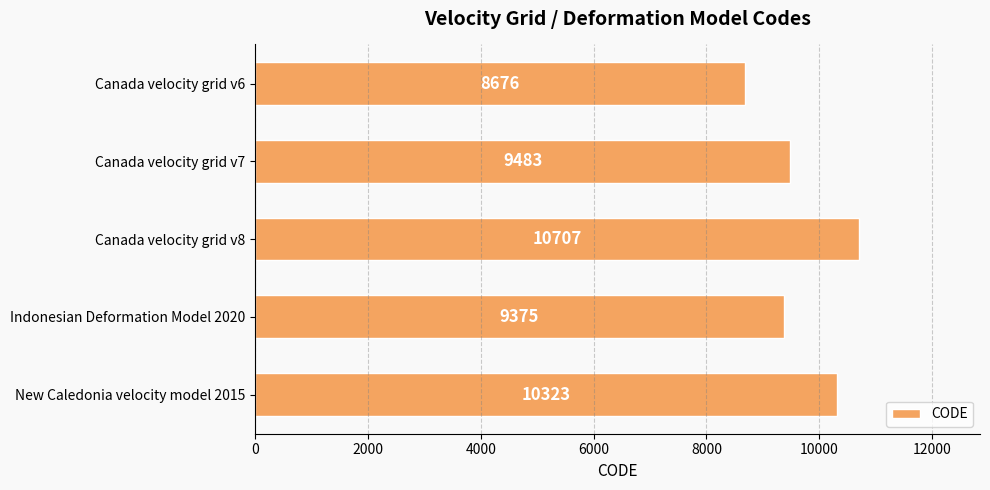

How many data points does each series have?

5